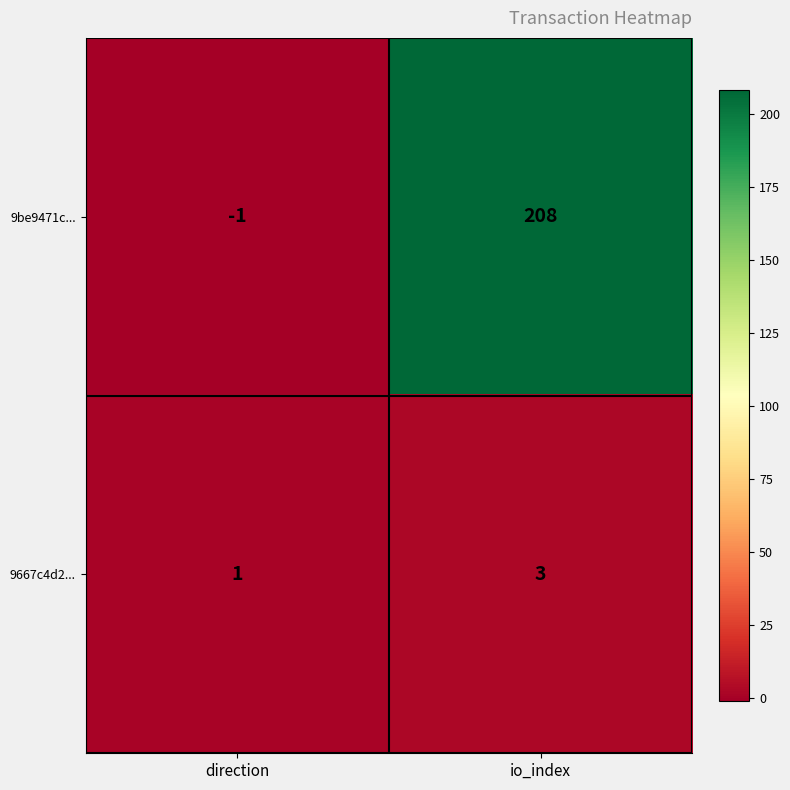

How many distinct data groups are displayed?

2